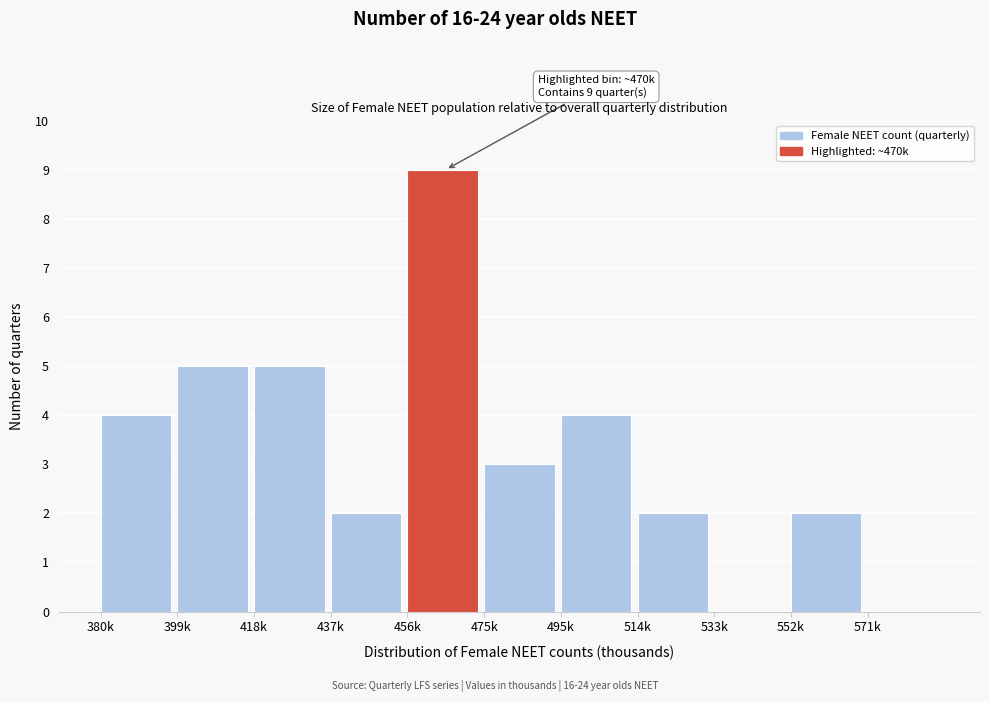

Reading left to right, list all the values displayed in this chart.

380k=4	399k=5	418k=5	437k=2	456k=9	475k=3	495k=4	514k=2	533k=0	552k=2	571k=0